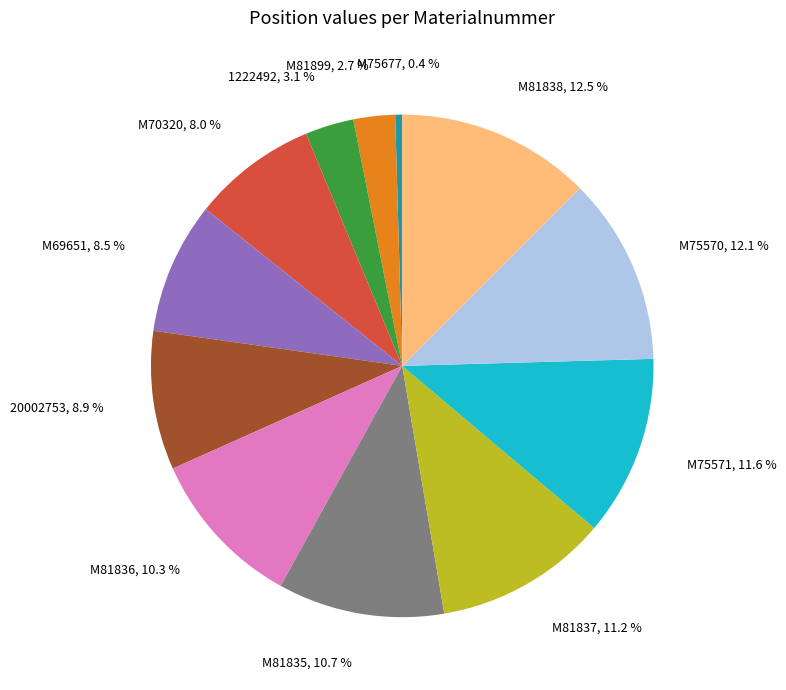

Is there a majority slice in this chart?

No